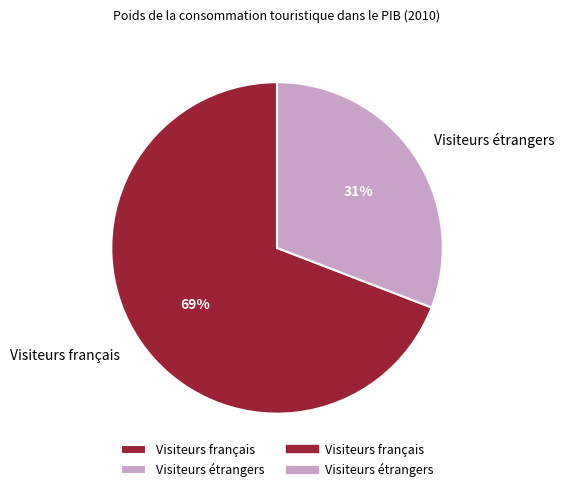

Rank the categories by value from highest to lowest.

Visiteurs français, Visiteurs étrangers